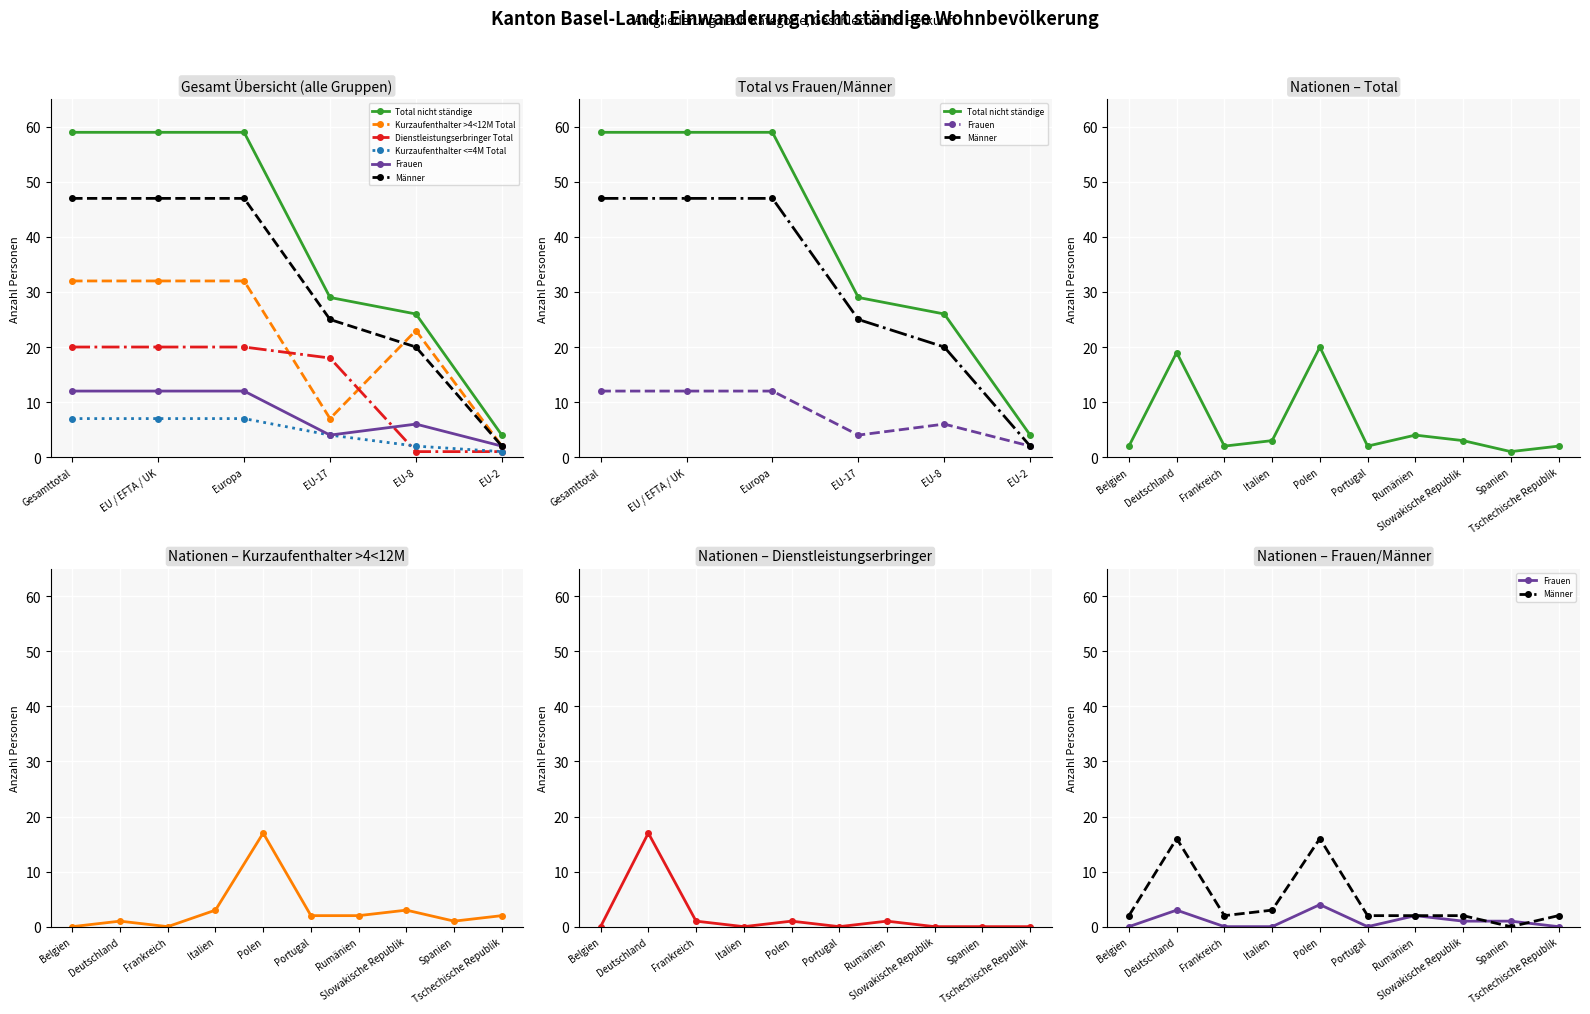

True or false: Dienstleistungserbringer Total and Frauen intersect in this chart.

True